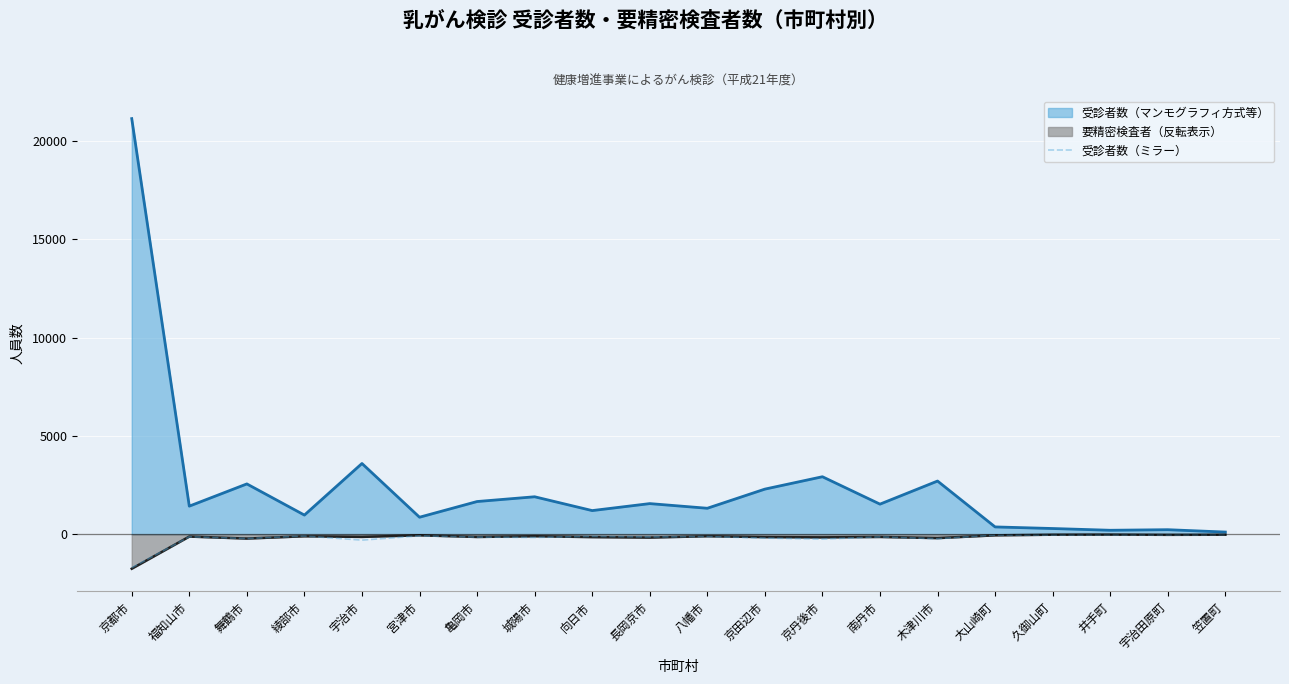

Which series changed the most between 京都市 and 木津川市?

受診者数（マンモグラフィ方式等）